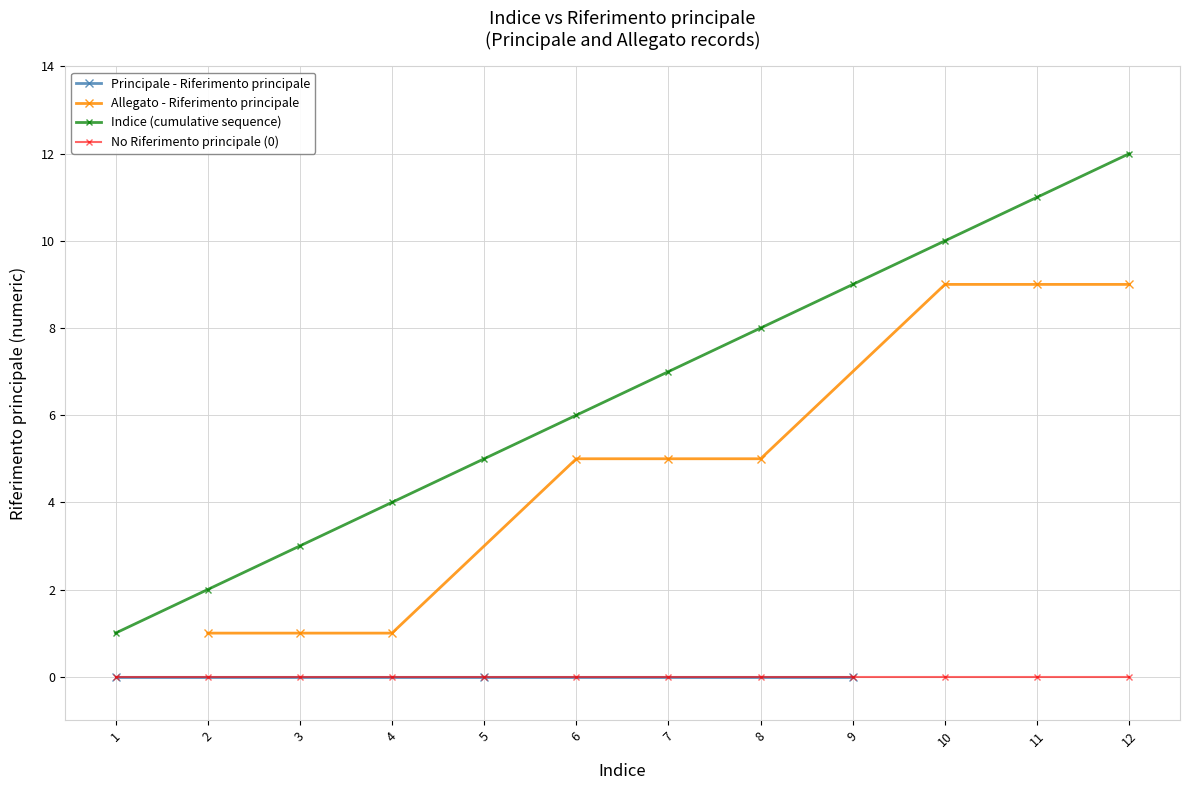

What is the value of the Allegato - Riferimento principale point at the 6th from the left?

5